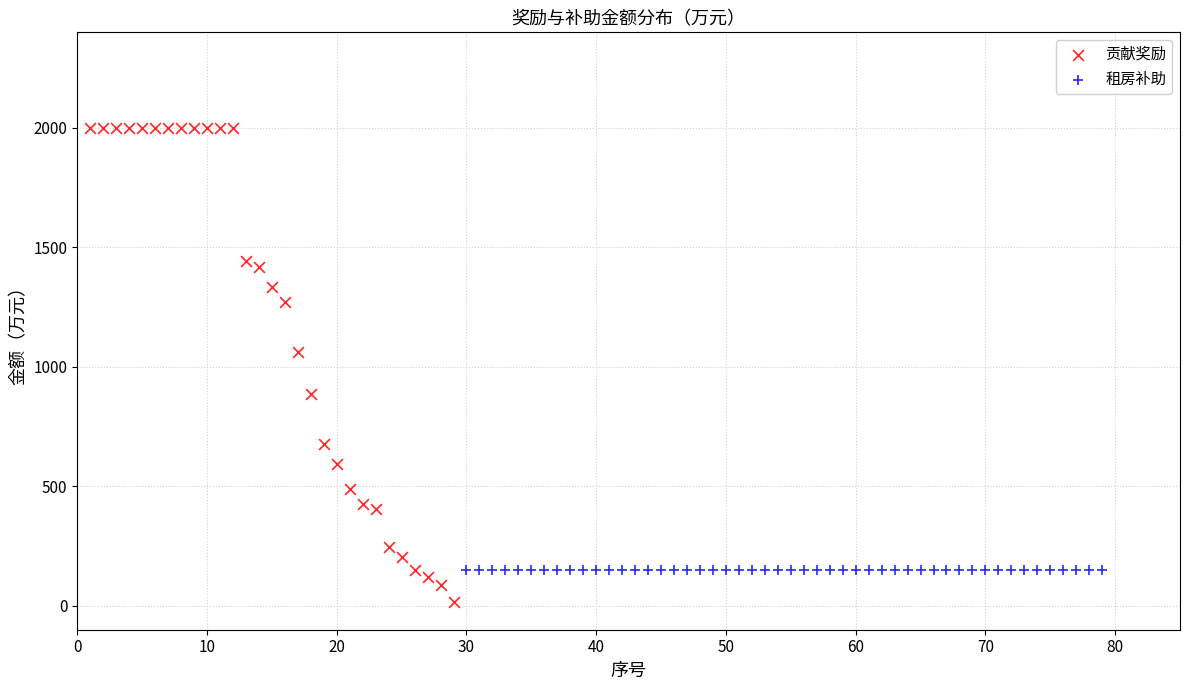

Which series contains the highest Y value?

贡献奖励